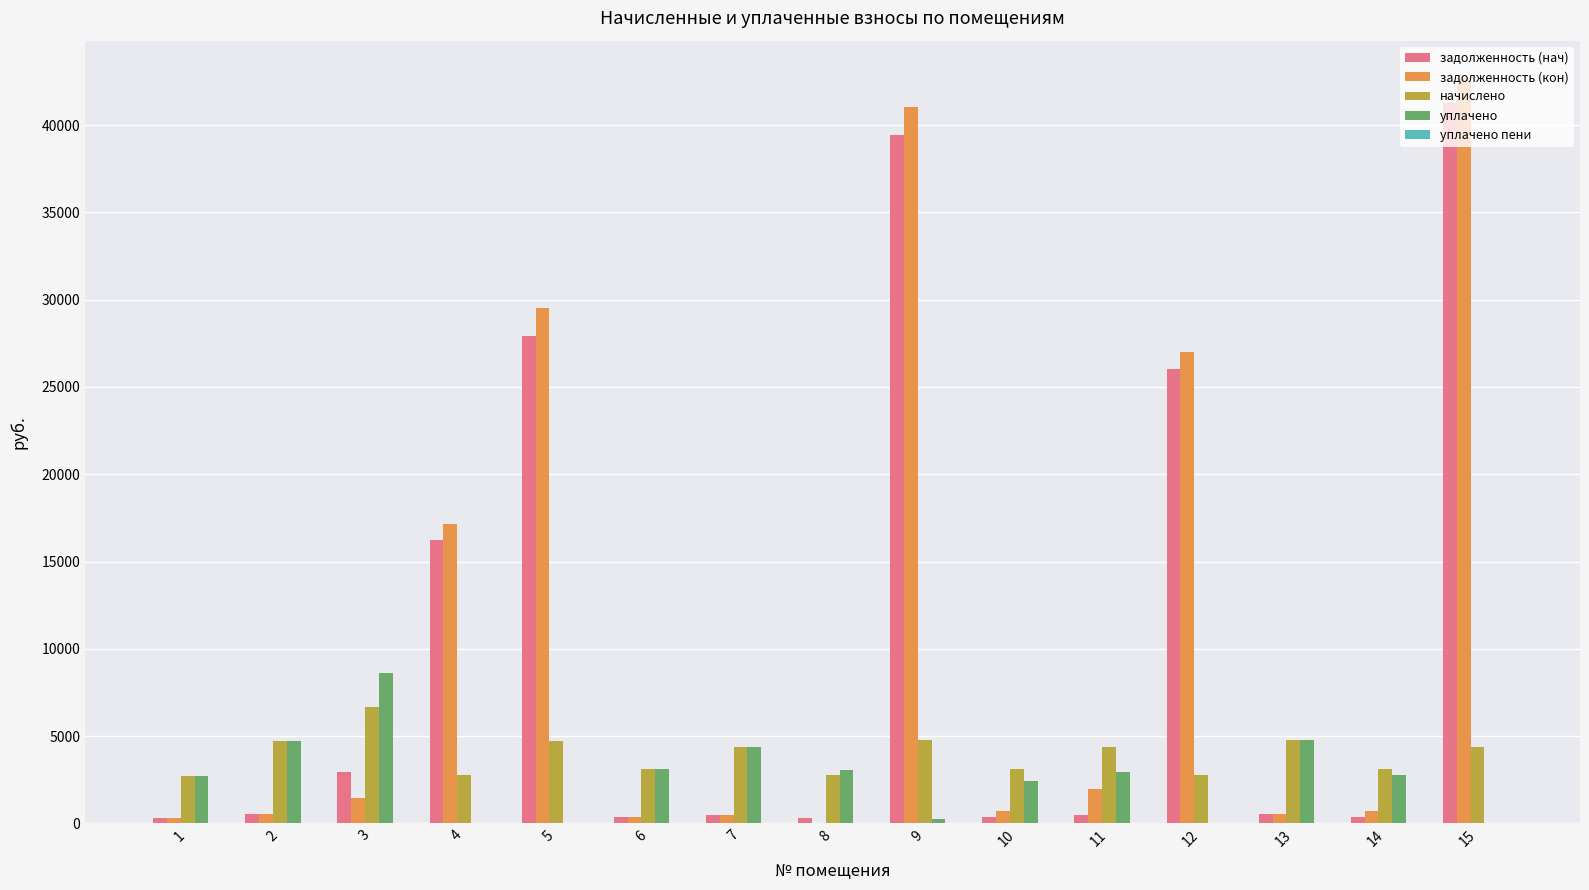

How many values in the задолженность (нач) series exceed 527?

8